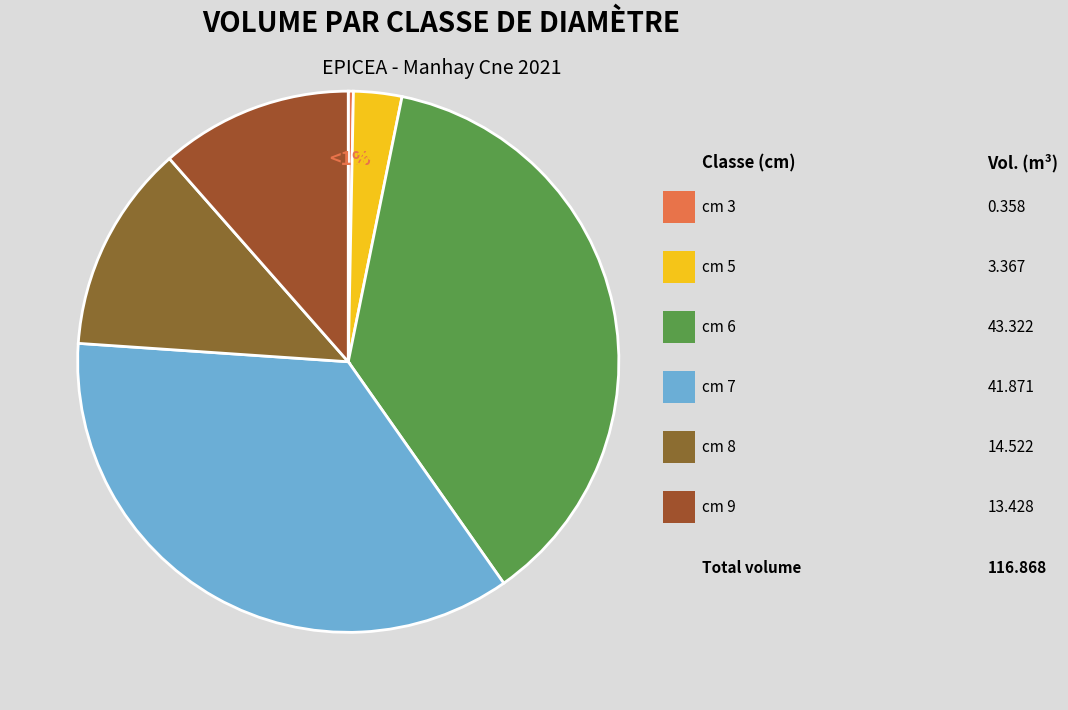

To the nearest percent, what is the difference between the 5 and 6 slice percentages?

34%